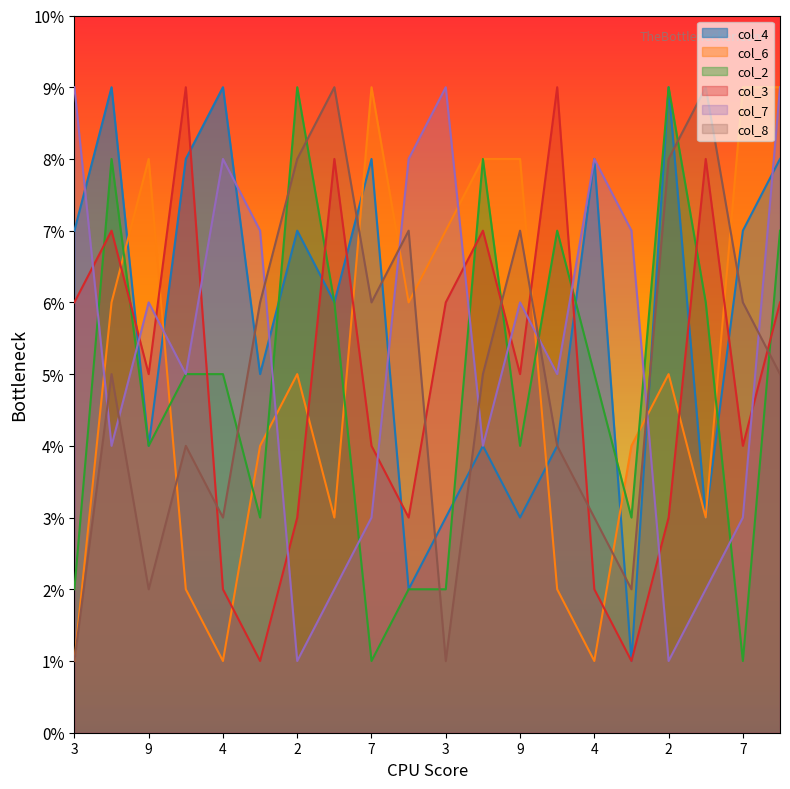

What is the label of the 12th point from the left?

1